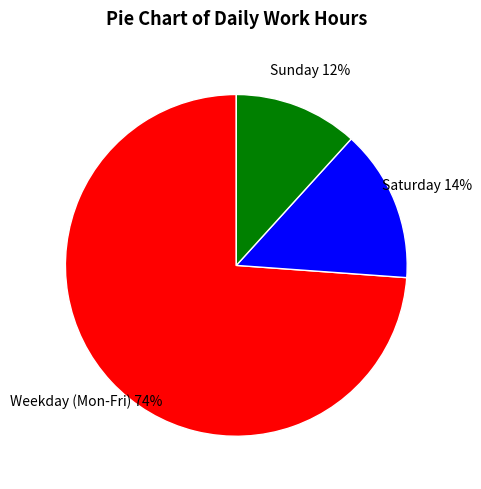

To the nearest percent, what is the difference between the largest and smallest slice percentages?

62%